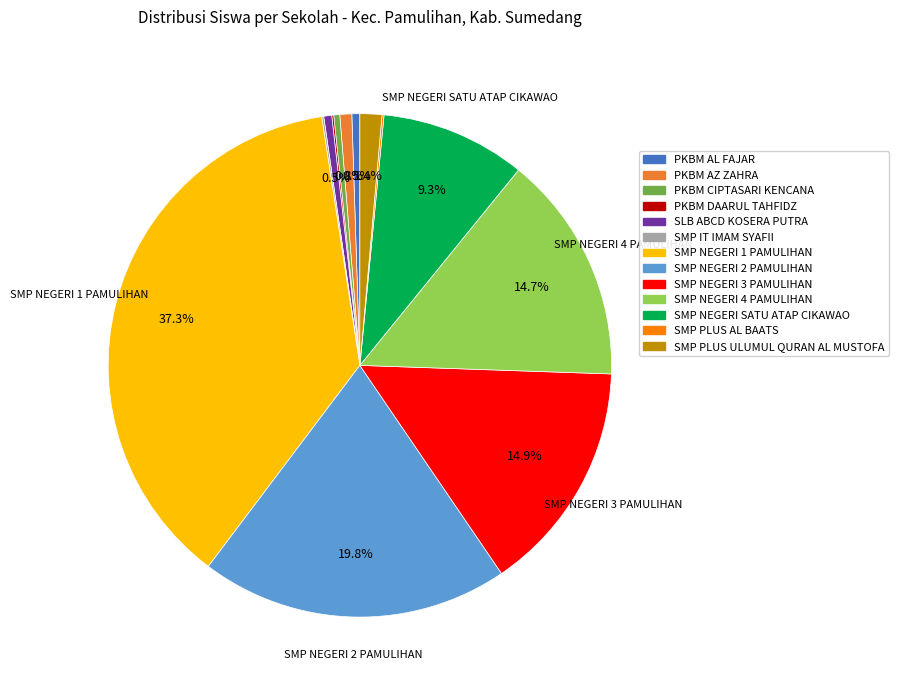

To the nearest percent, what is the average slice percentage?

8%